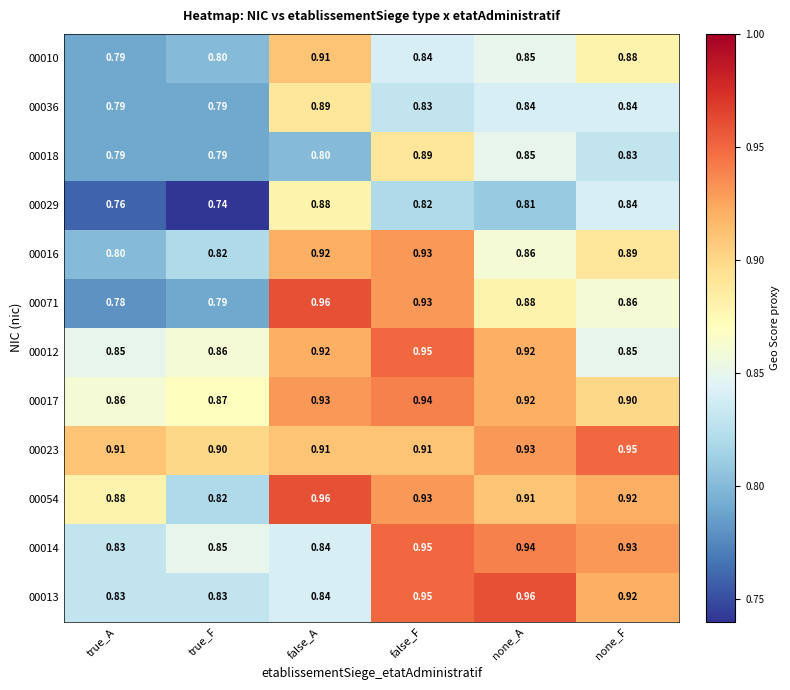

At which label does 00013 reach its peak?

none_A